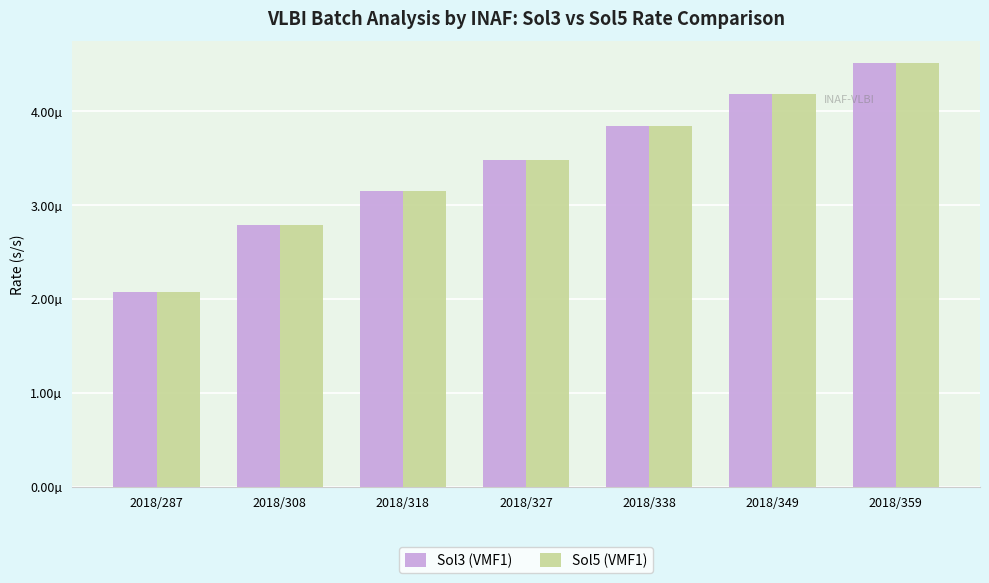

What are all the series names shown in the legend?

Sol3 (VMF1), Sol5 (VMF1)